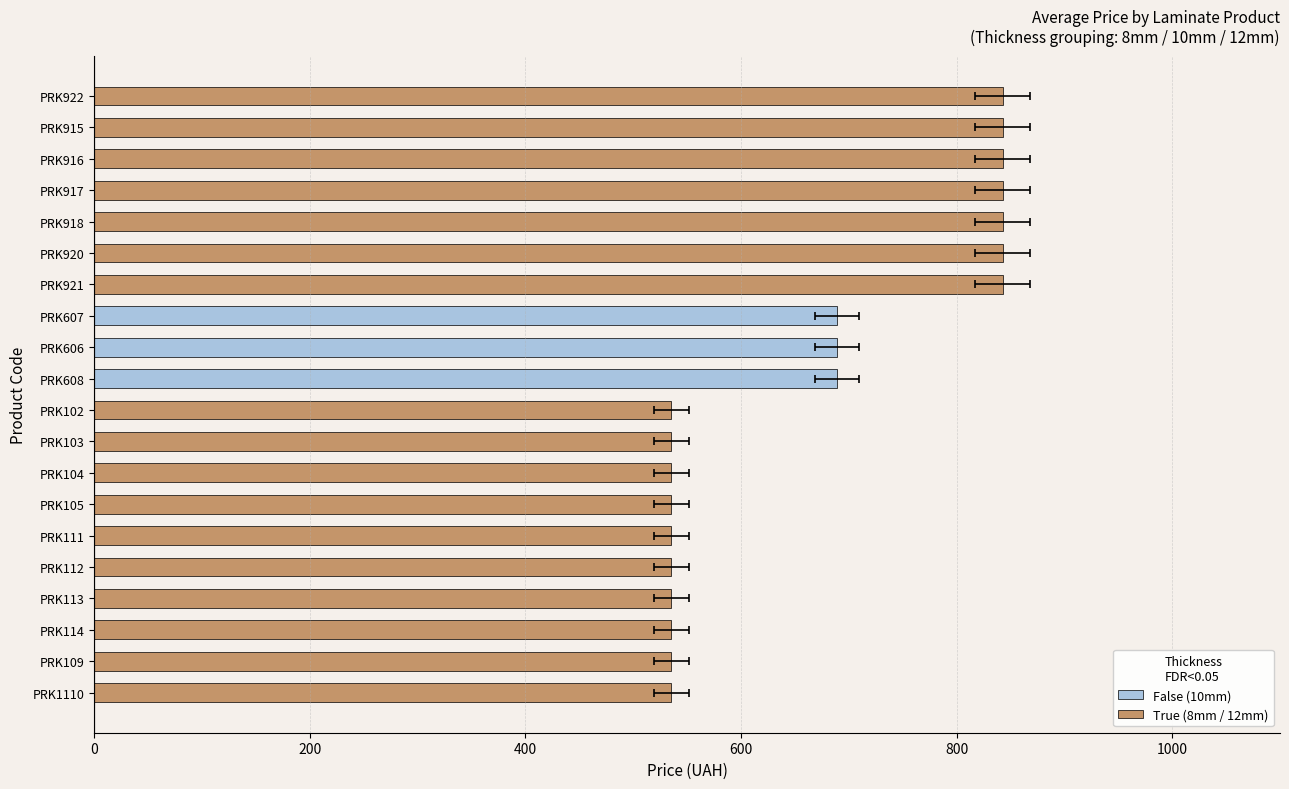

Between PRK606 and PRK607, which is larger?

PRK606